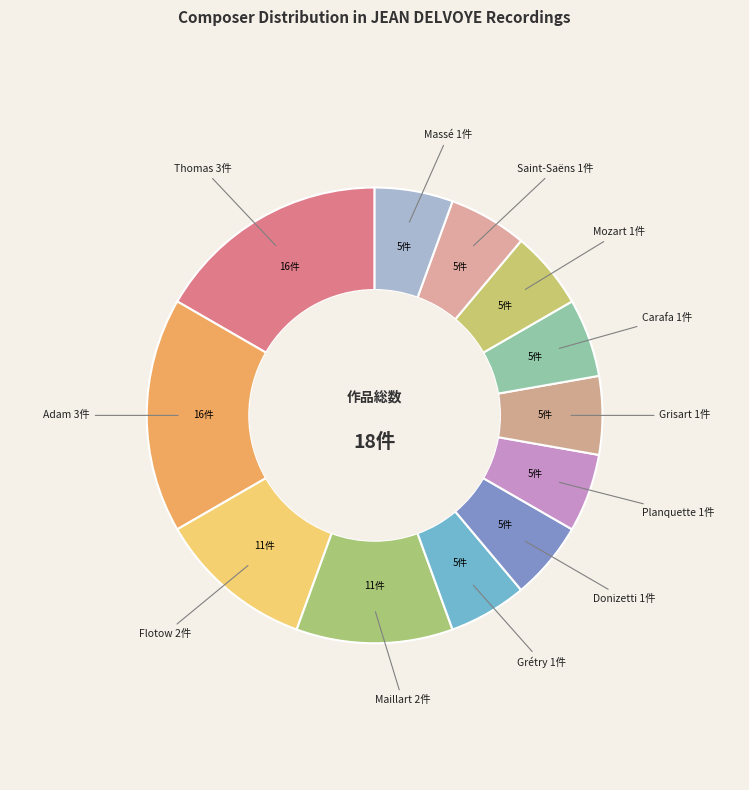

Combined, do Planquette and Maillart account for over 50%?

No